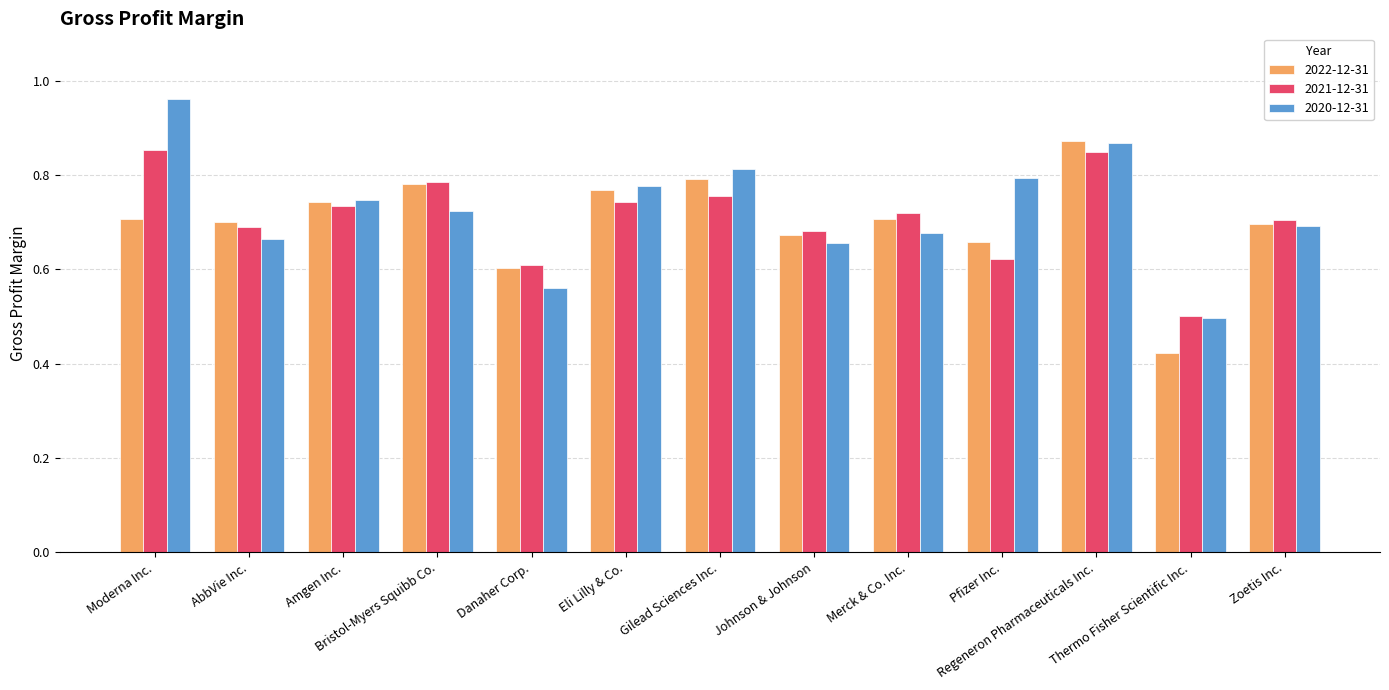

Is it true that 2022-12-31 equals 1.1 at Eli Lilly & Co.?

False